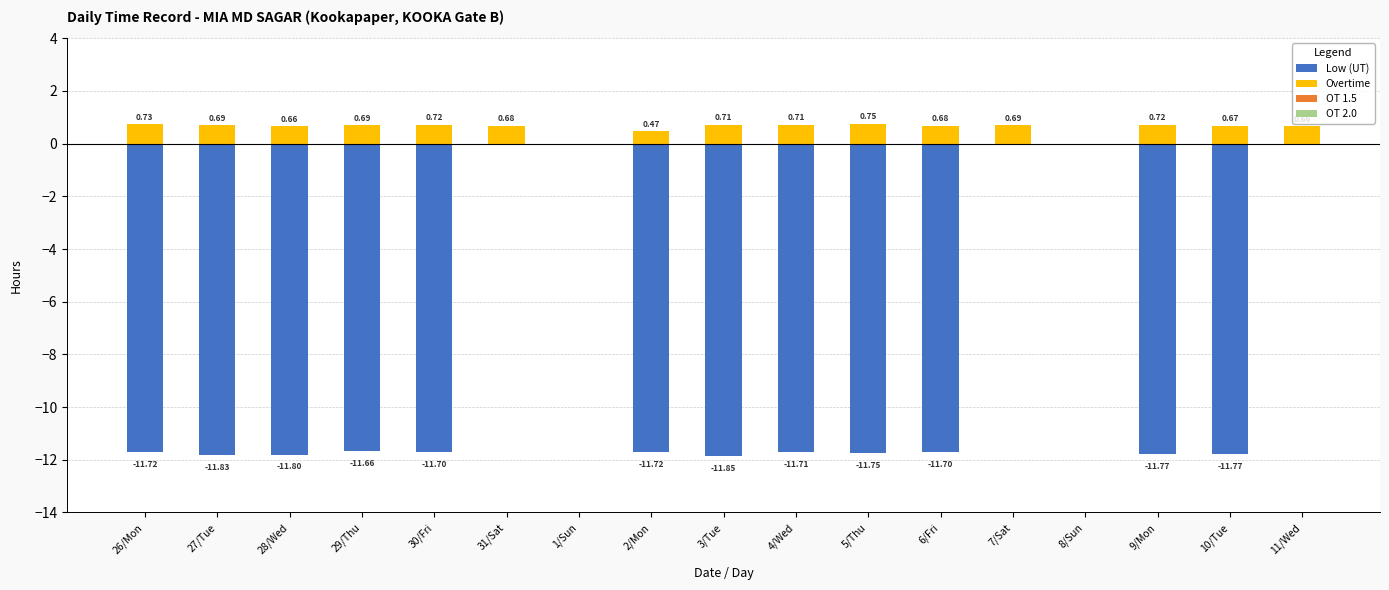

Rank the categories by OT 2.0 value from lowest to highest.

26/Mon, 27/Tue, 28/Wed, 29/Thu, 30/Fri, 31/Sat, 1/Sun, 2/Mon, 3/Tue, 4/Wed, 5/Thu, 6/Fri, 7/Sat, 8/Sun, 9/Mon, 10/Tue, 11/Wed